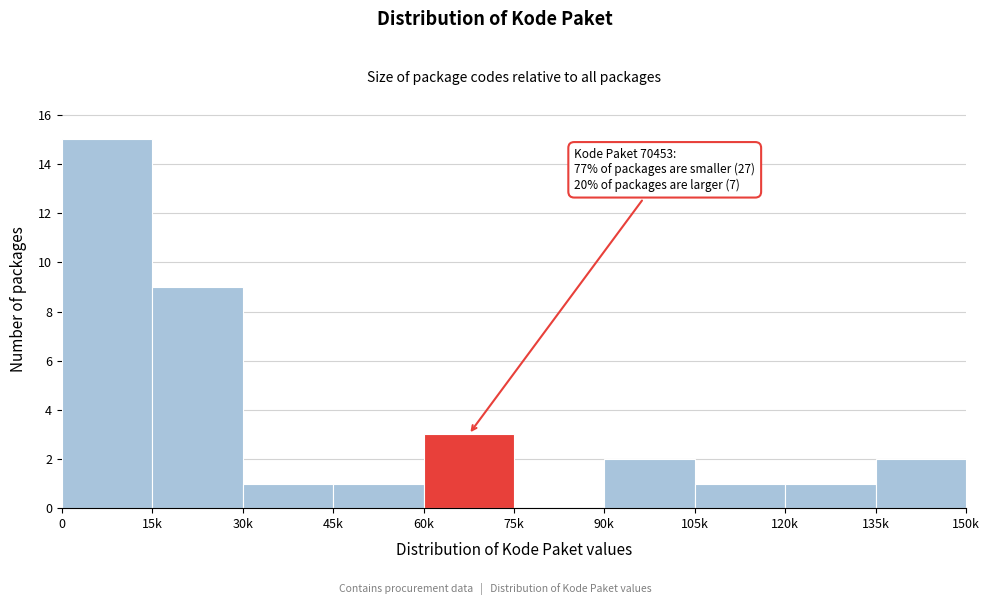

Reading left to right, what are all the values shown in this chart?

0=15	15k=9	30k=1	45k=1	60k=3	75k=0	90k=2	105k=1	120k=1	135k=2